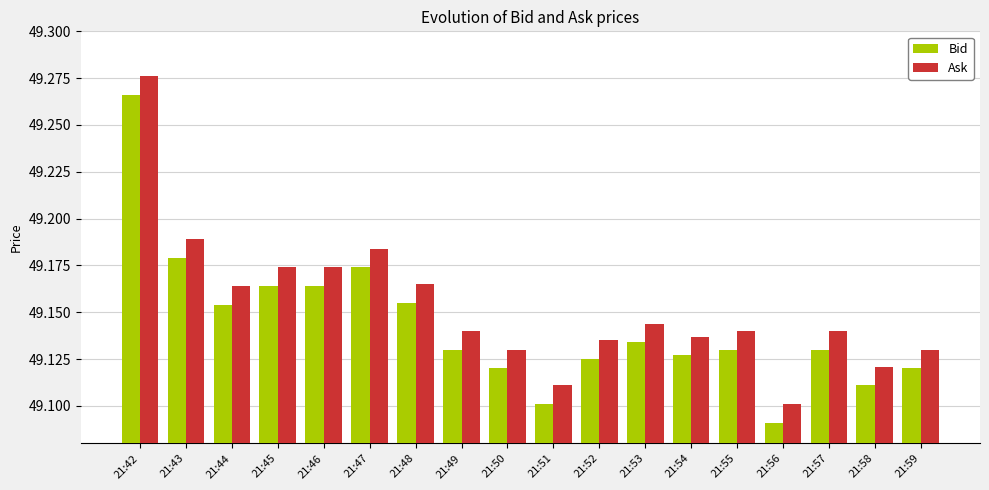

Count the Bid values in the range 49 to 50.

18